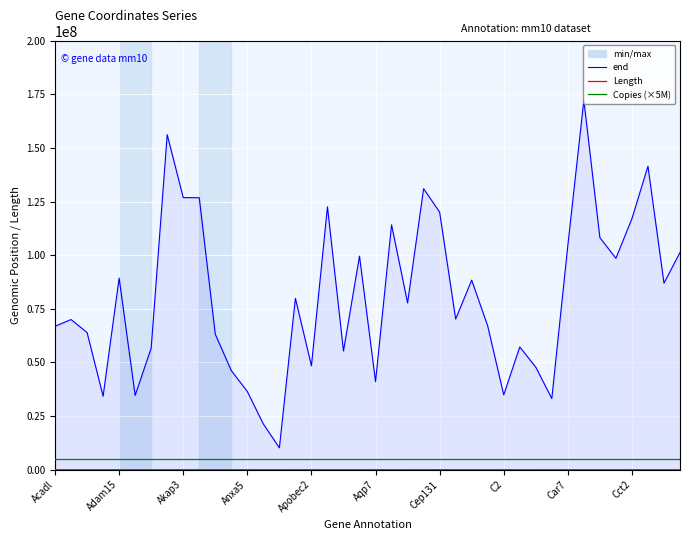

The value of Copies (×5M) at 39 is 1573620. True or false?

False